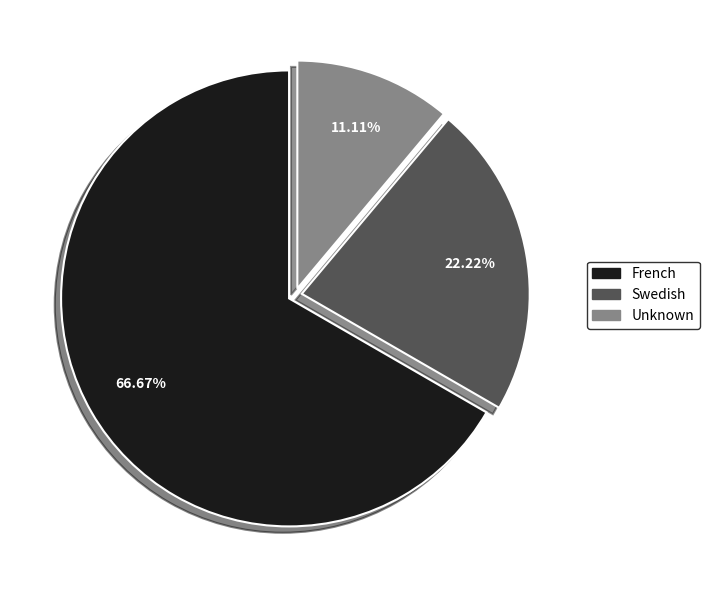

The Swedish slice represents 22% of the pie. True or false?

True